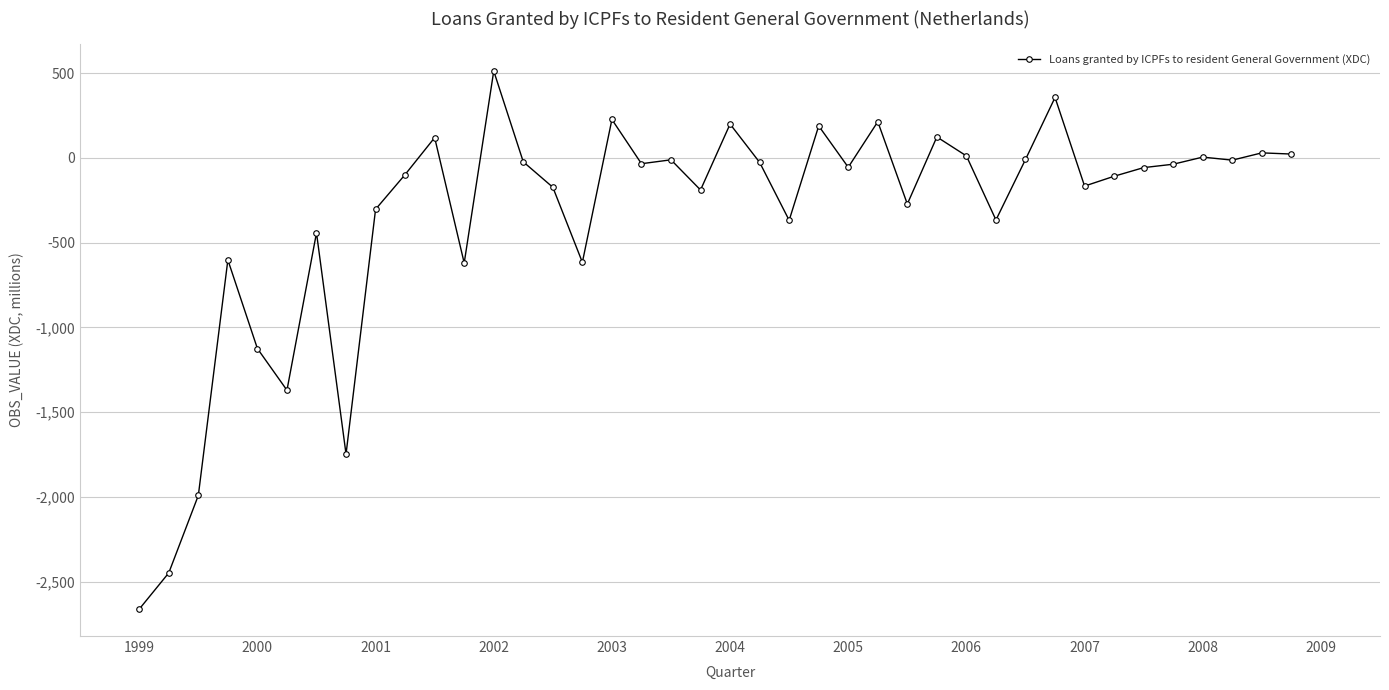

True or false: the data has more than 0 interior local peaks.

True